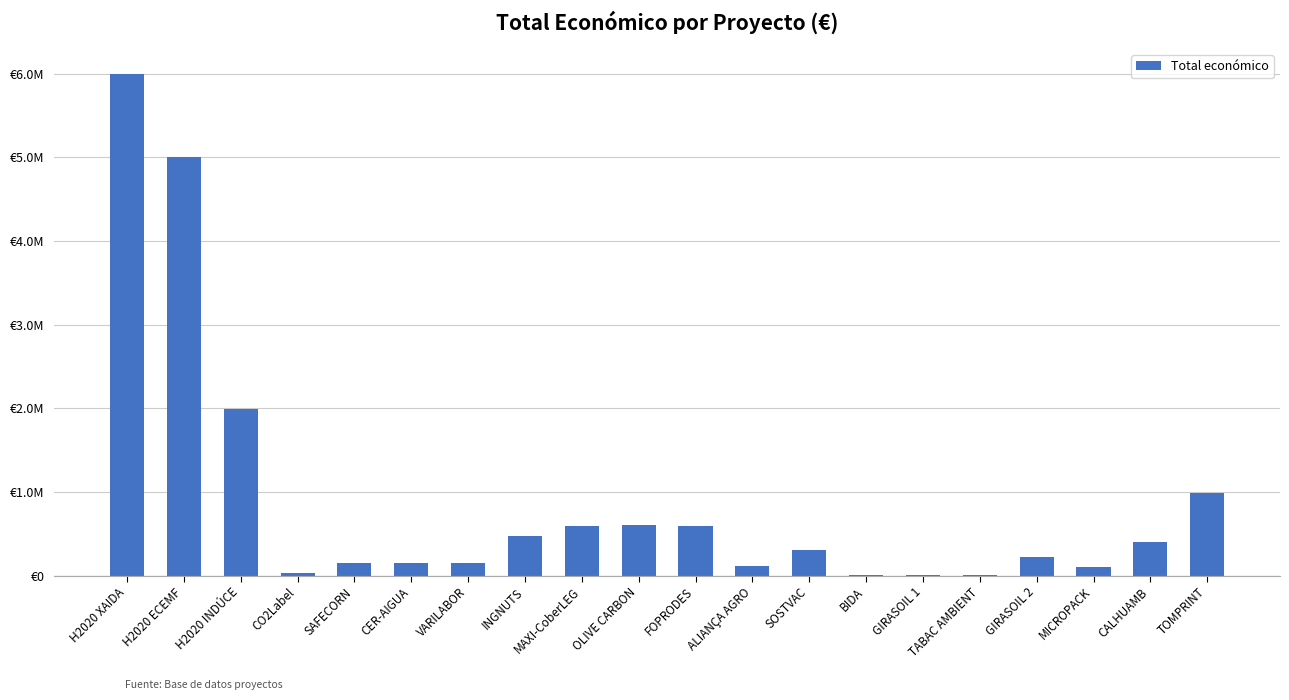

What is the change in value from H2020 XAIDA to INGNUTS?

-5528566